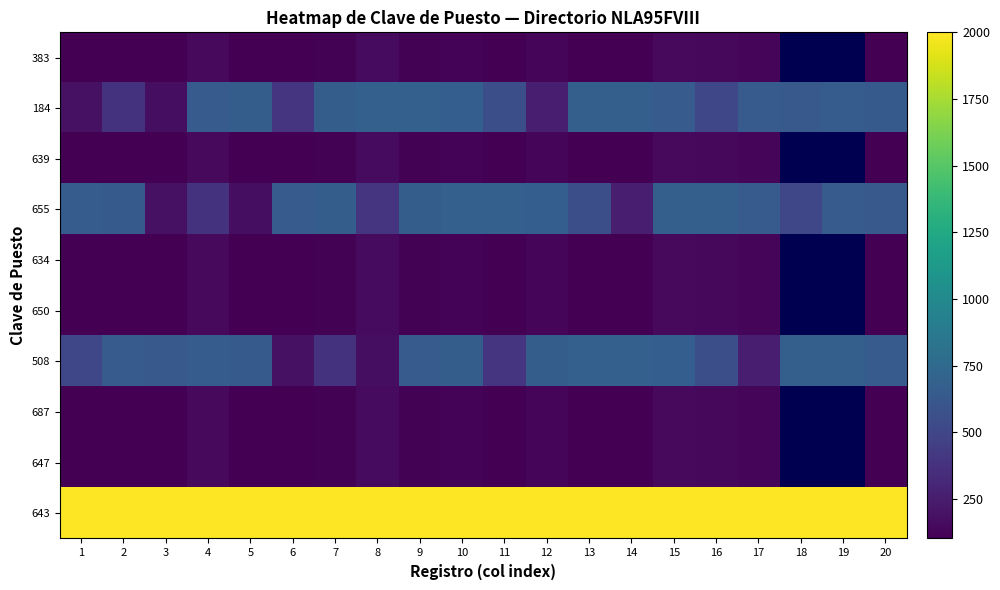

At how many categories does at least one series exceed 1875?

20